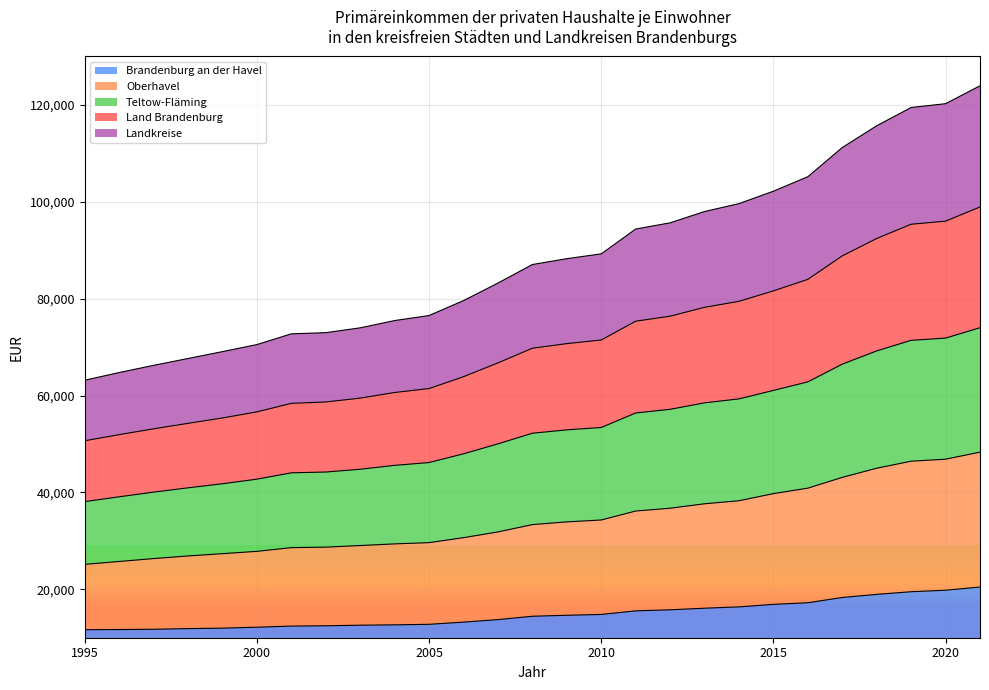

What is the total value across all series at 2005?

76518